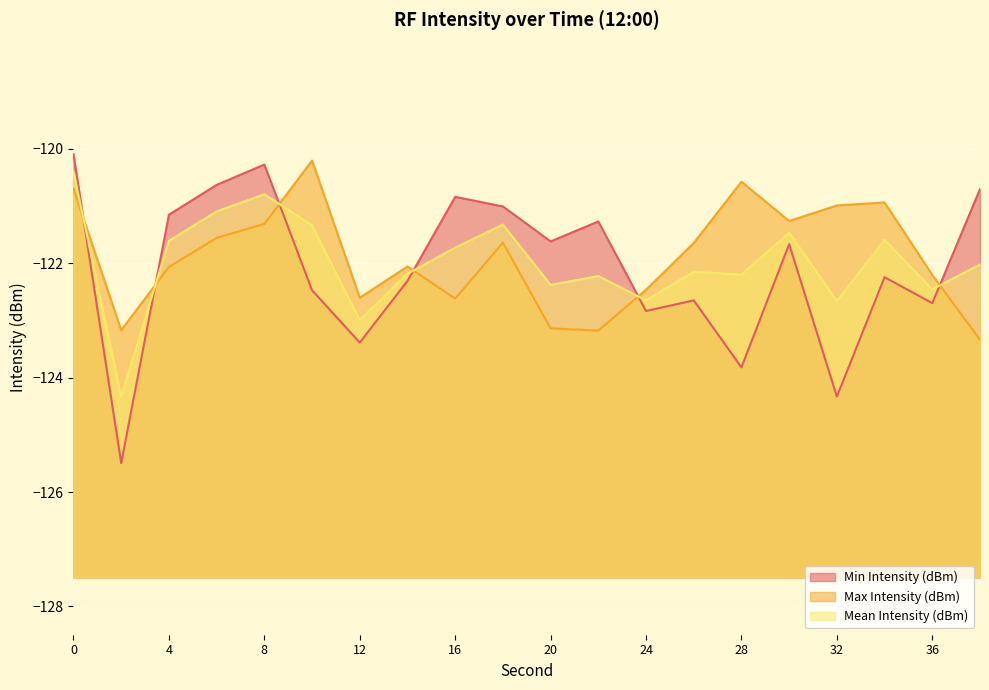

Reading left to right, extract all data points from this chart.

Min Intensity (dBm): 0=-120.1	2=-125.5	4=-121.2	6=-120.6	8=-120.3	10=-122.5	12=-123.4	14=-122.3	16=-120.8	18=-121.0	20=-121.6	22=-121.3	24=-122.8	26=-122.6	28=-123.8	30=-121.7	32=-124.3	34=-122.2	36=-122.7	38=-120.7
Max Intensity (dBm): 0=-120.7	2=-123.2	4=-122.1	6=-121.6	8=-121.3	10=-120.2	12=-122.6	14=-122.1	16=-122.6	18=-121.6	20=-123.1	22=-123.2	24=-122.5	26=-121.6	28=-120.6	30=-121.3	32=-121.0	34=-120.9	36=-122.2	38=-123.3
Mean Intensity (dBm): 0=-120.4	2=-124.3	4=-121.6	6=-121.1	8=-120.8	10=-121.3	12=-123.0	14=-122.2	16=-121.7	18=-121.3	20=-122.4	22=-122.2	24=-122.6	26=-122.1	28=-122.2	30=-121.5	32=-122.7	34=-121.6	36=-122.5	38=-122.0